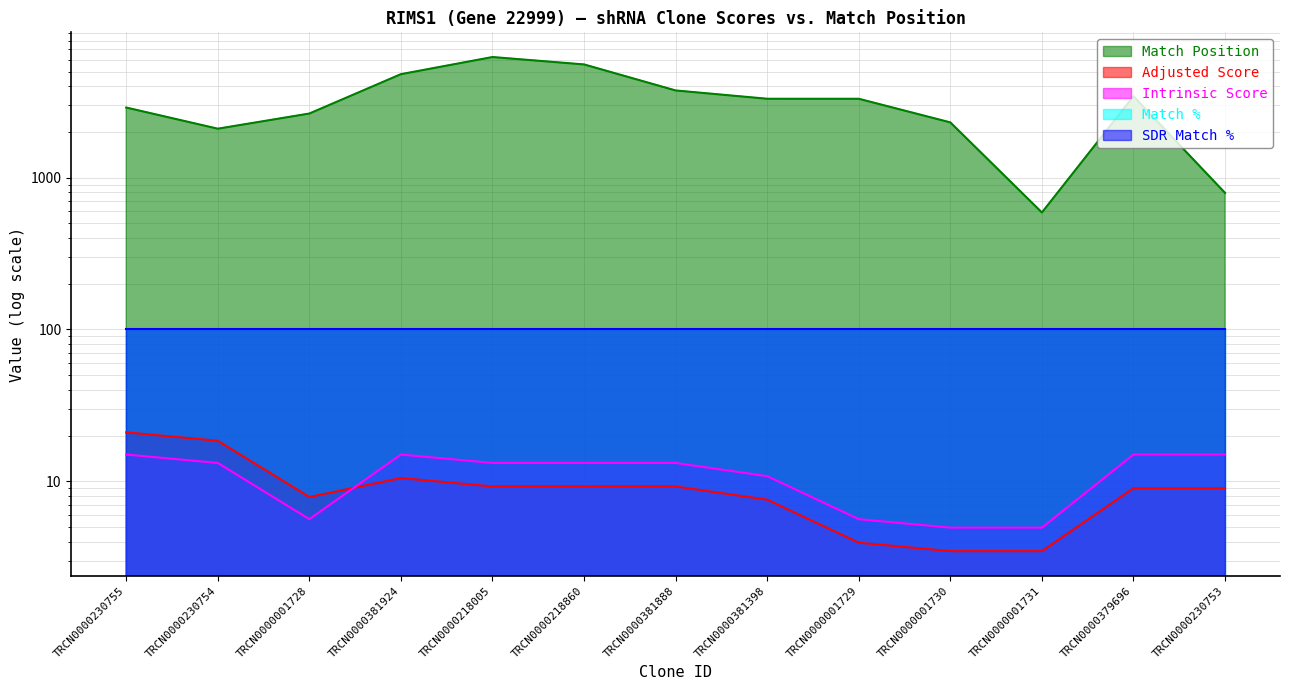

True or false: Adjusted Score and Match Position intersect in this chart.

False